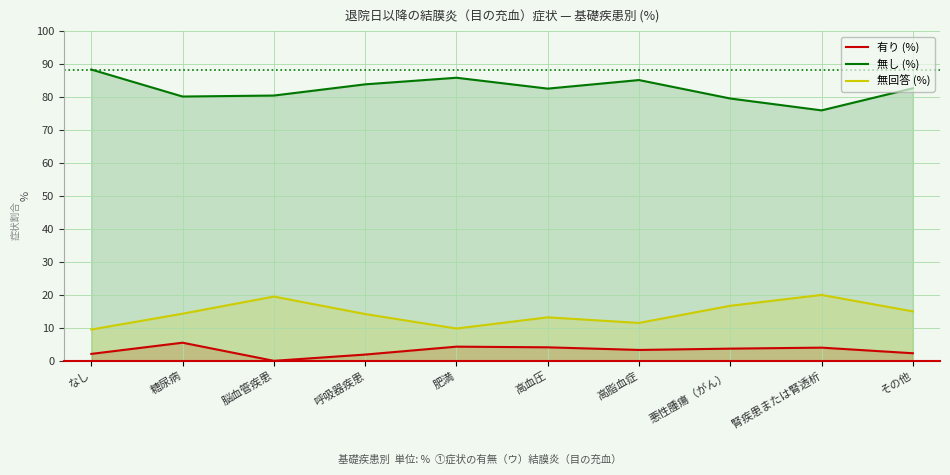

How many lines are shown in the chart?

3